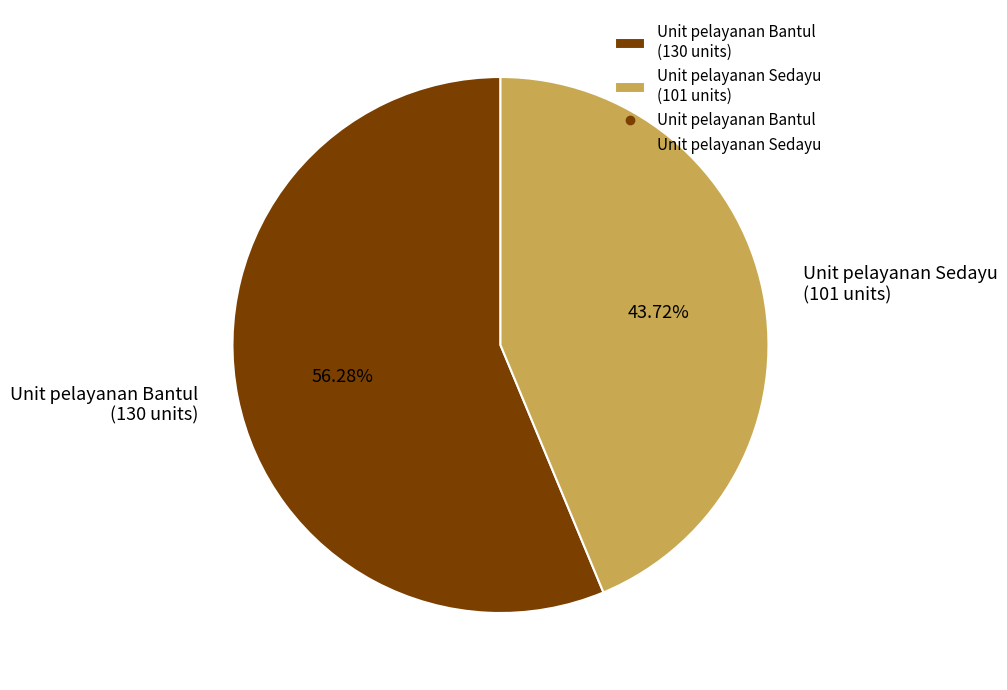

What is the ratio of the value at Unit pelayanan Sedayu to the value at Unit pelayanan Bantul?

0.8